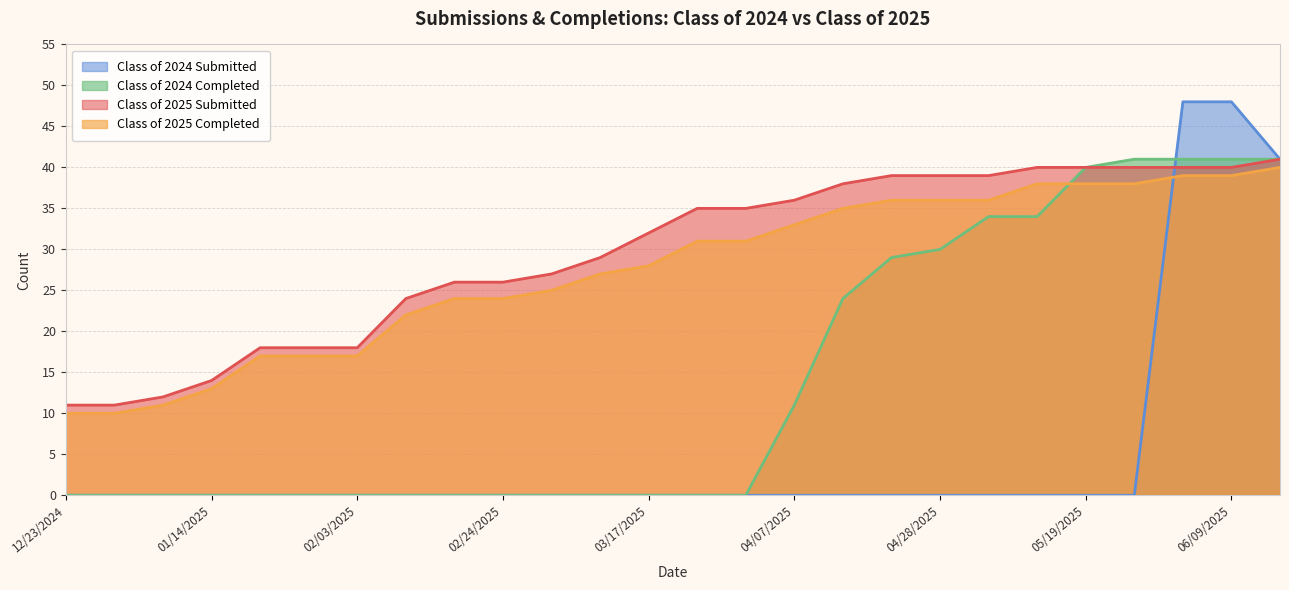

What is the difference between the maximum and minimum values in the Class of 2025 Submitted series?

30